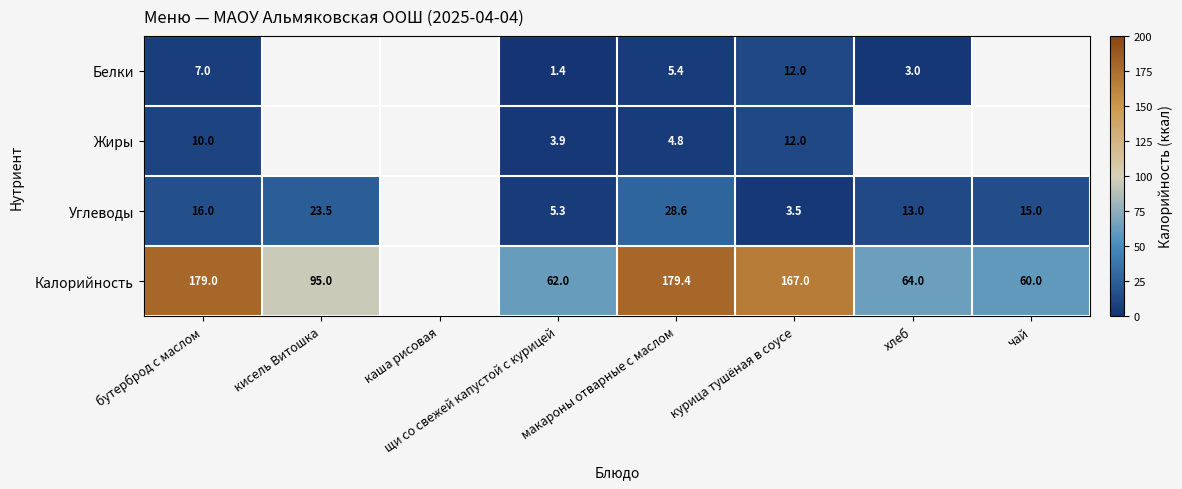

Is it true that Калорийность equals 60.0 at чай?

True